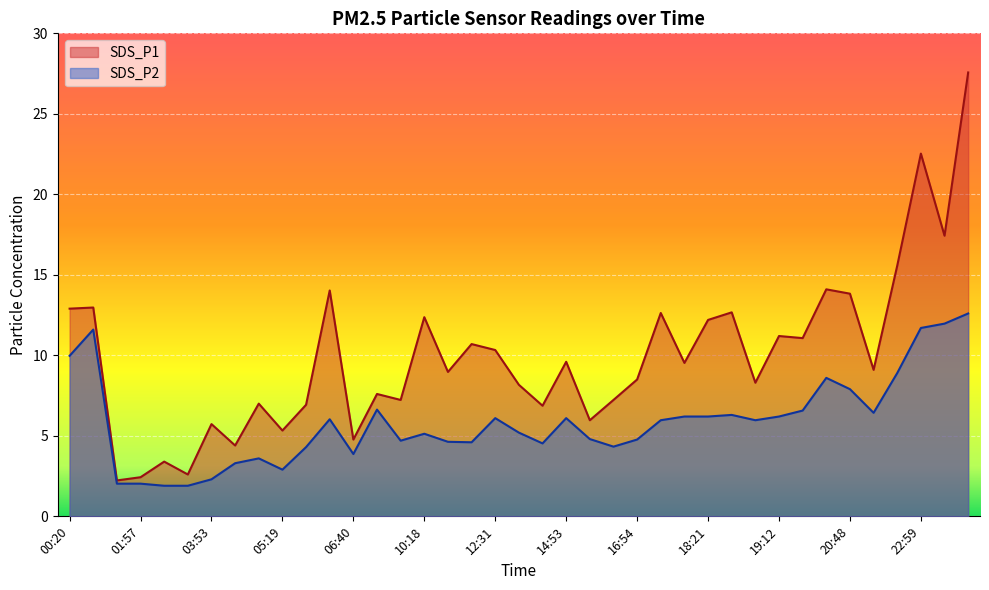

At which category does SDS_P1 reach its first local valley?

01:26